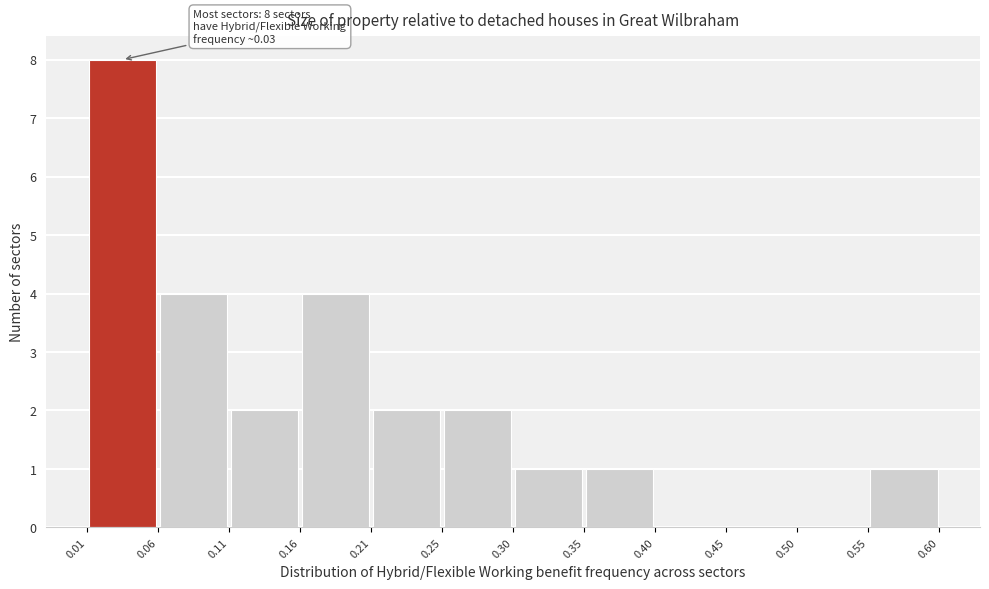

Over which range of the x-axis is the bar tallest?

0.01 to 0.06